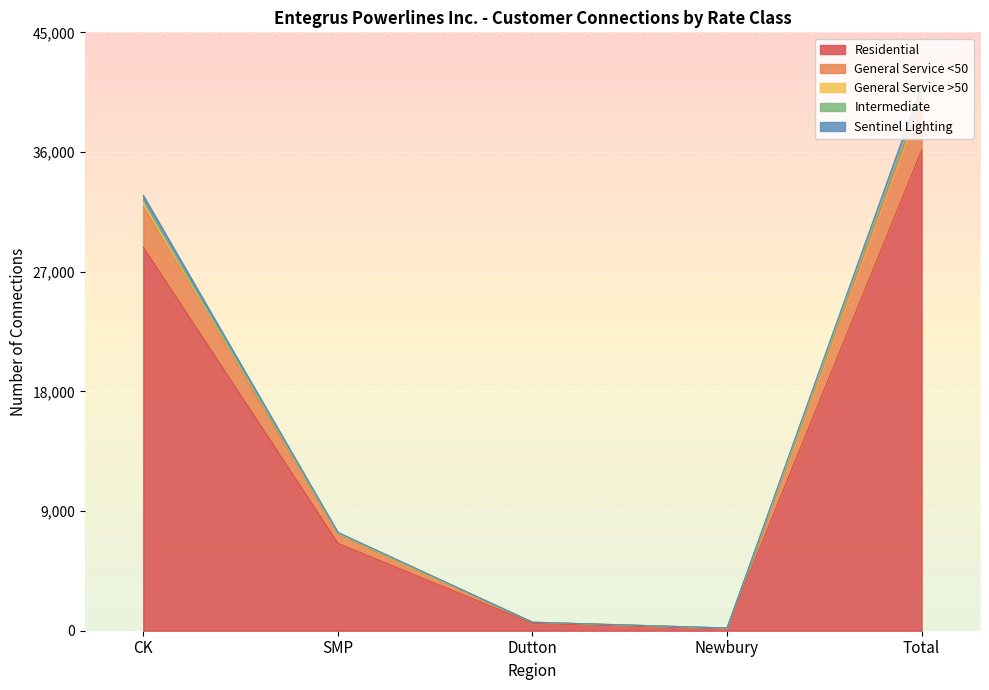

What is the highest value of the Residential series?

36131